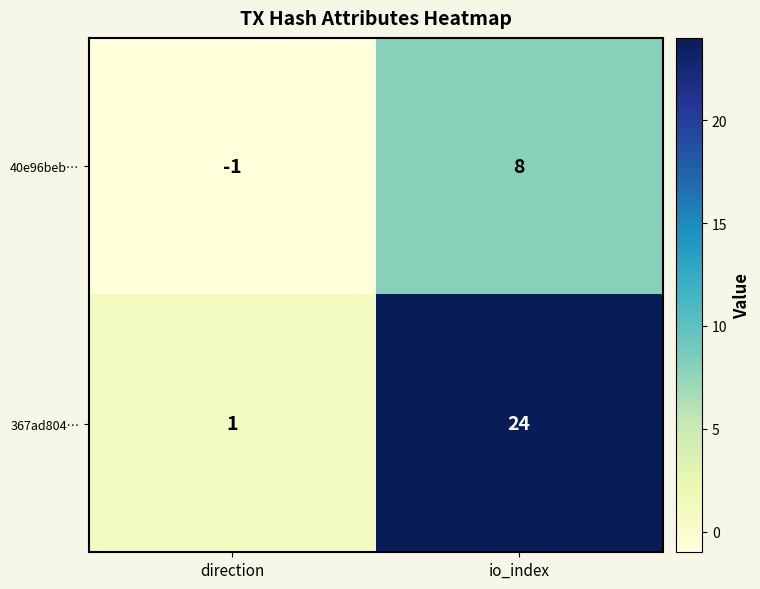

Rank the series by their maximum value, from lowest to highest.

40e96beb…, 367ad804…